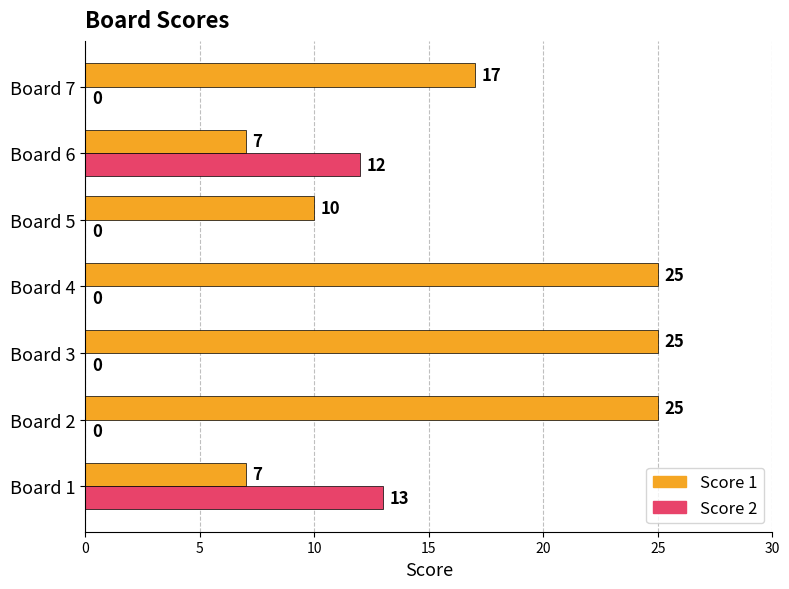

Count the number of data series in this chart.

2